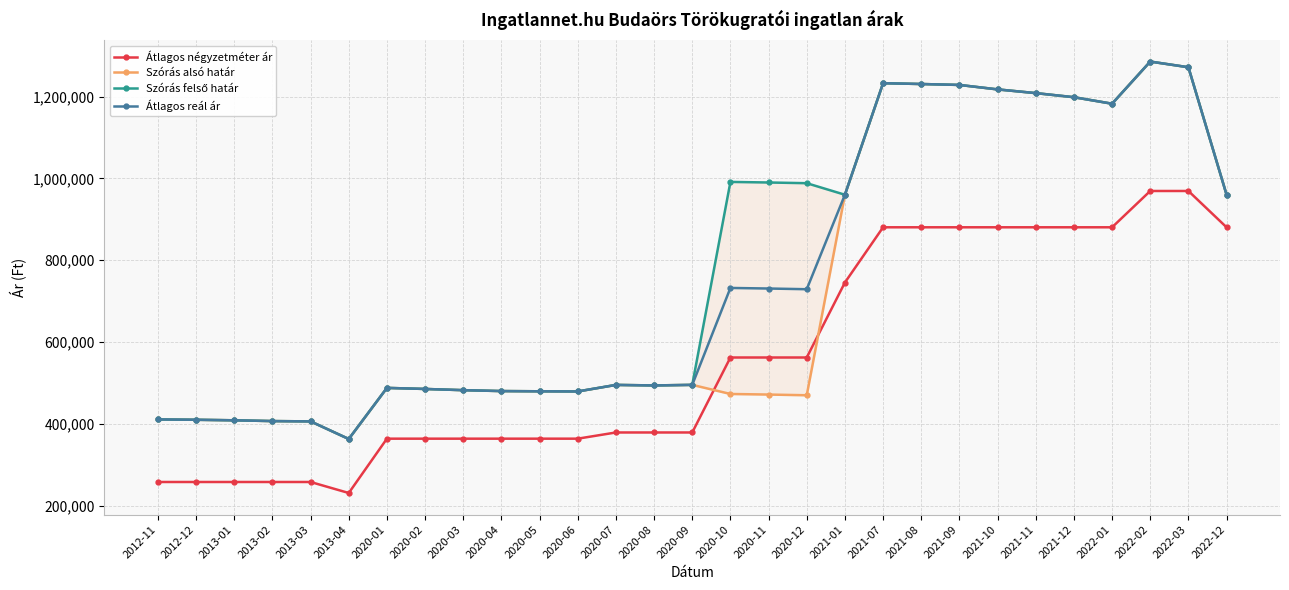

Between 2012-12 and 2013-02, which series saw the biggest shift?

Szórás alsó határ